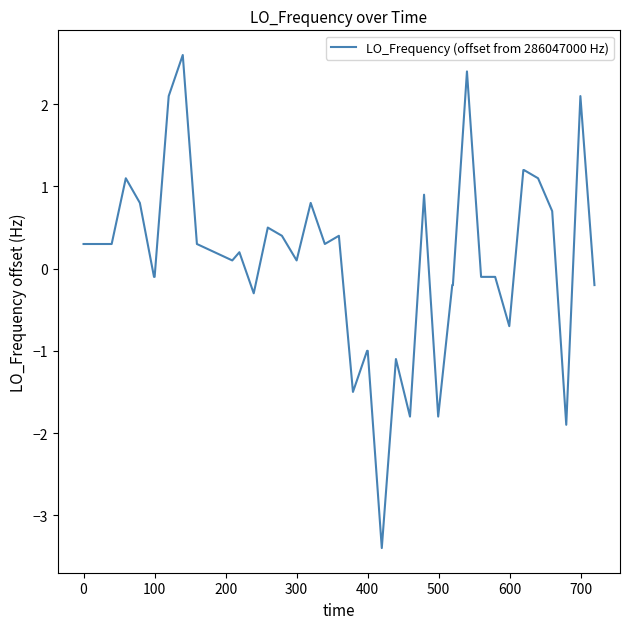

What is the maximum value shown in the chart?

2.6